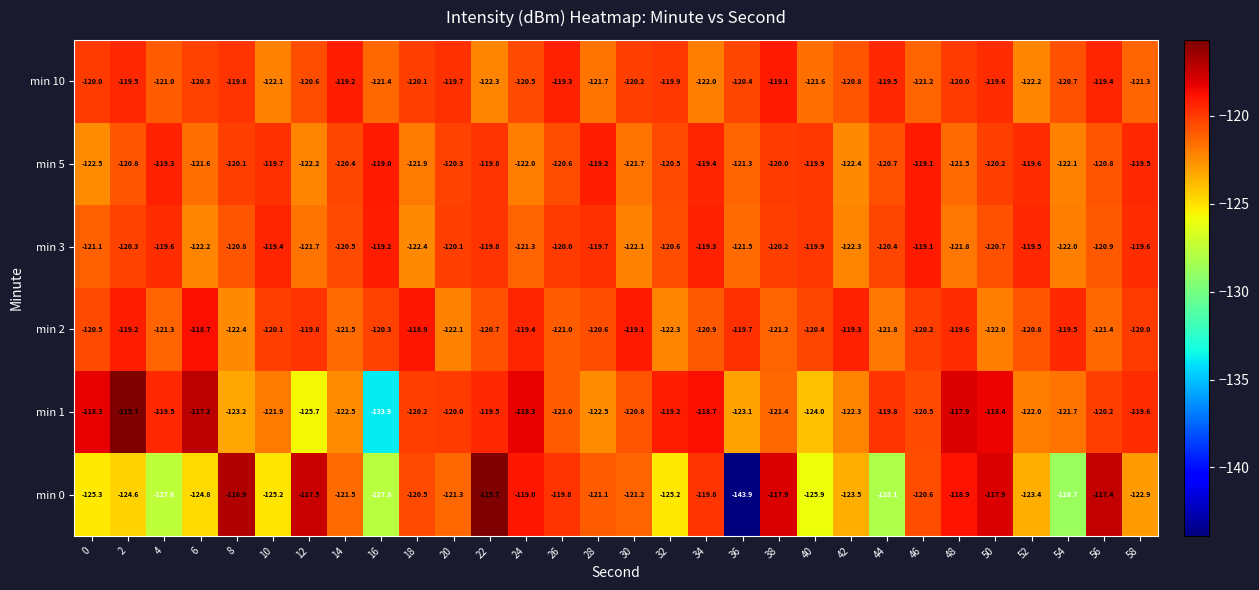

How many series are shown in this chart?

6